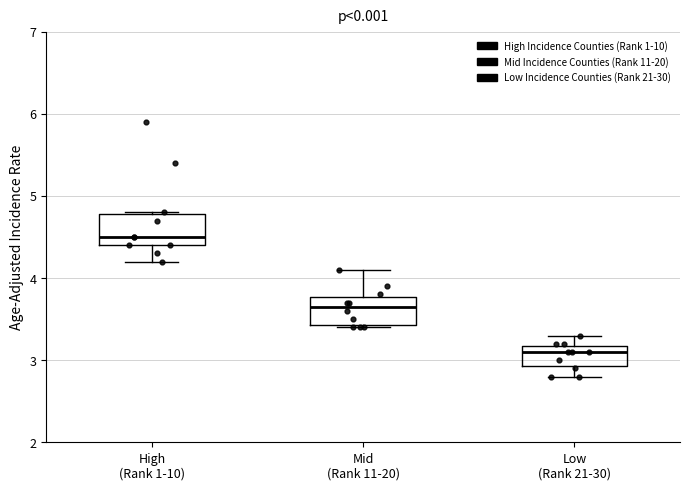

Where does the lower whisker of the box for High (Rank 1-10) end on the y-axis? The values are not printed on the chart, so give them approximately, as read against the axis.

4.2